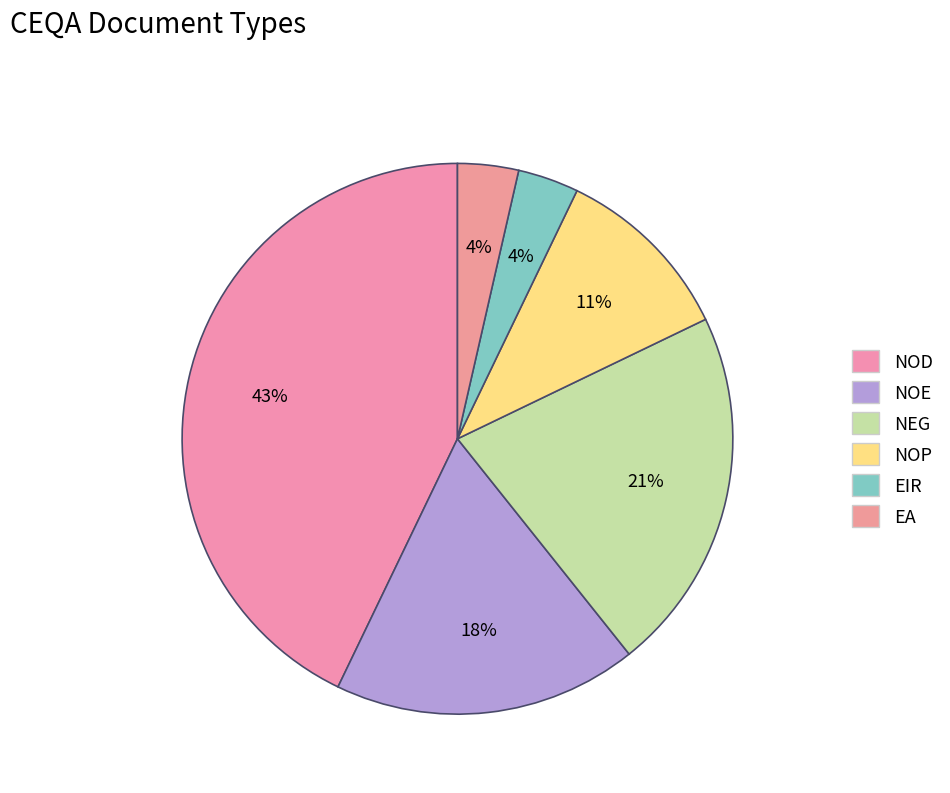

To the nearest percent, what is the difference between the NOD and EIR slice percentages?

39%